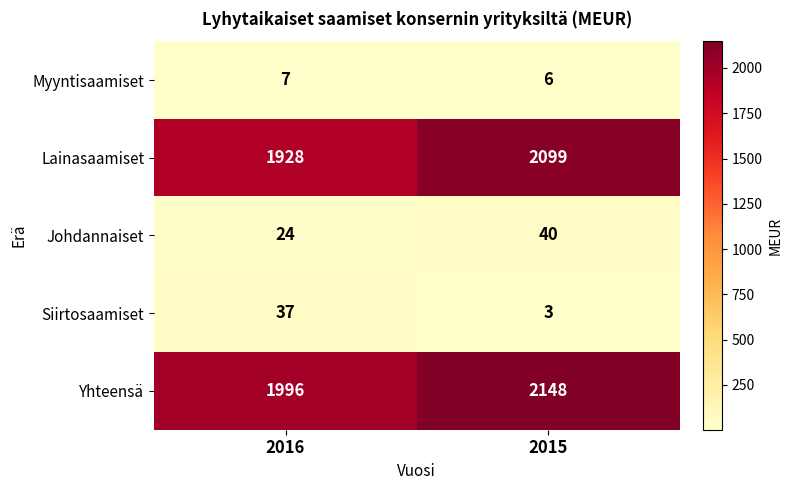

The value of Lainasaamiset at 2016 is 1928. True or false?

True